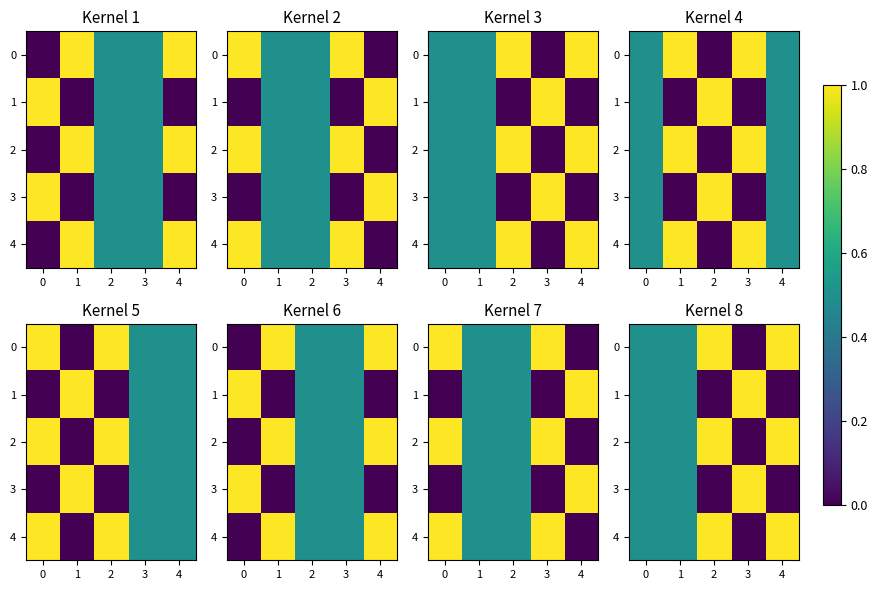

At 4, list the series in order from smallest to largest.

1, 3, 0, 2, 4